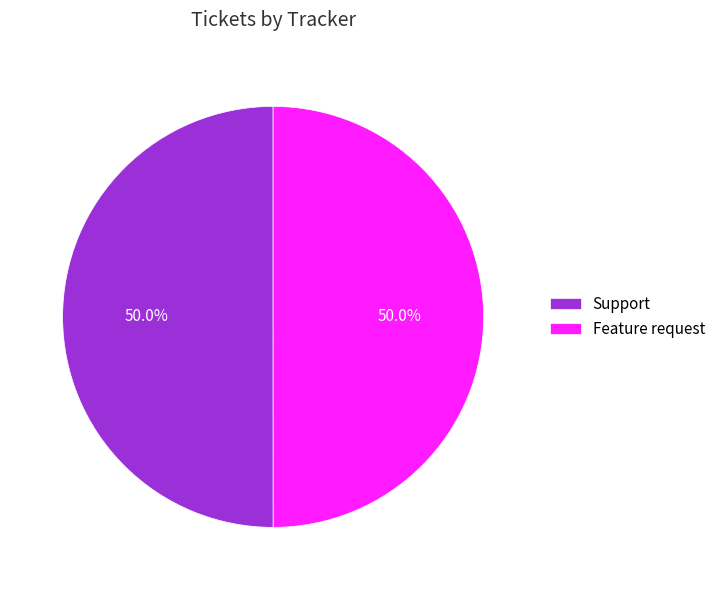

Do Support and Feature request together represent more than half of the pie?

Yes